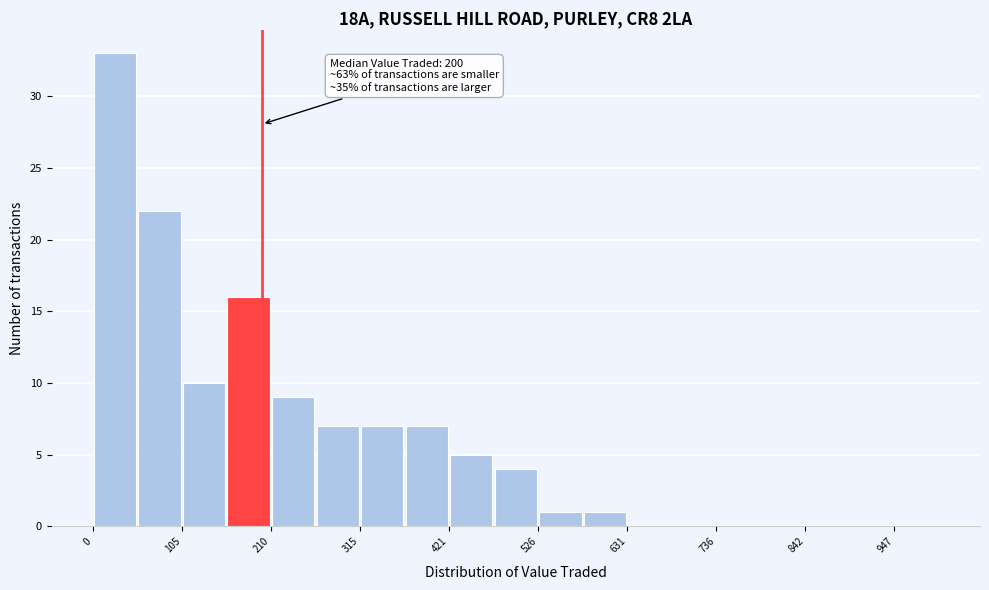

Around what value on the x-axis is the tallest bar? Give the approximate position of its centre, as read against the axis.

20